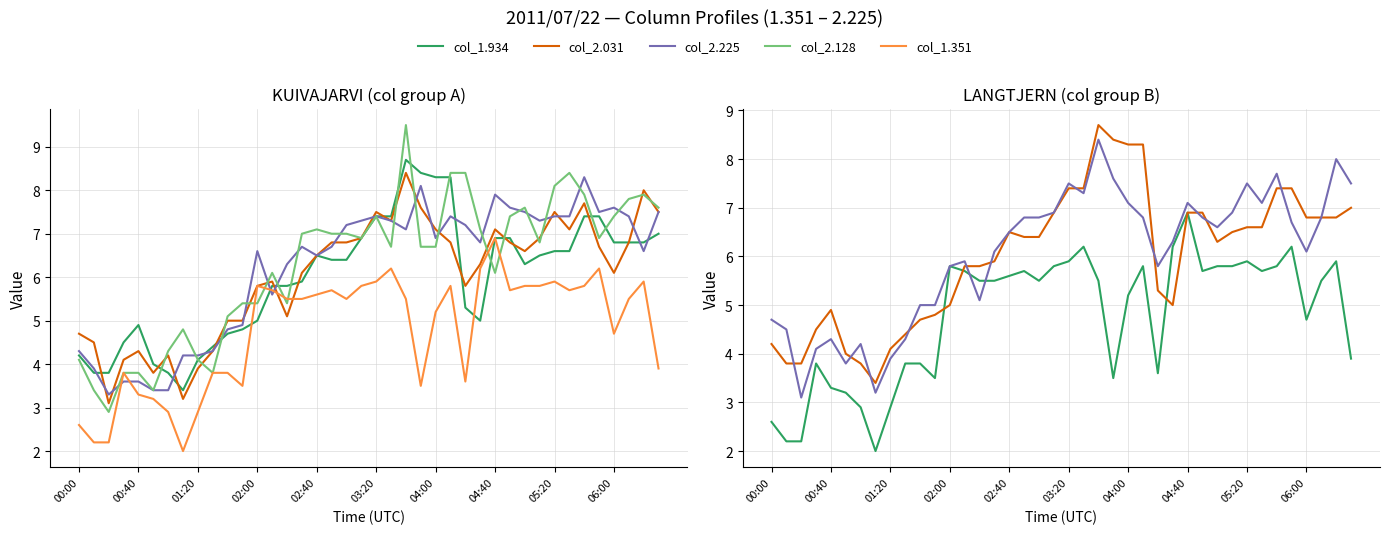

What is the difference between the col_2.031 values at 10 and 22?

3.4